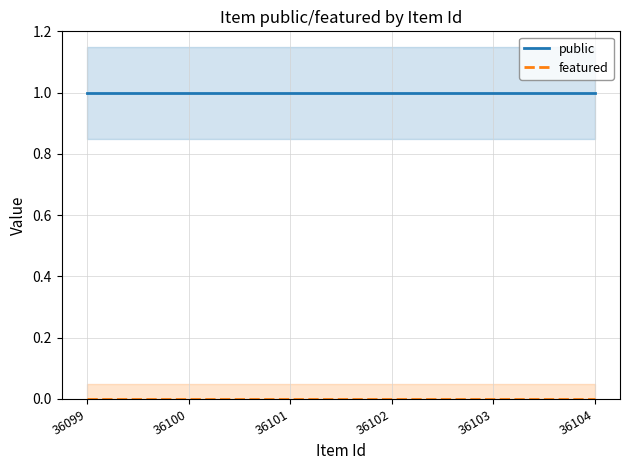

Rank the categories by featured value from lowest to highest.

36099, 36100, 36101, 36102, 36103, 36104